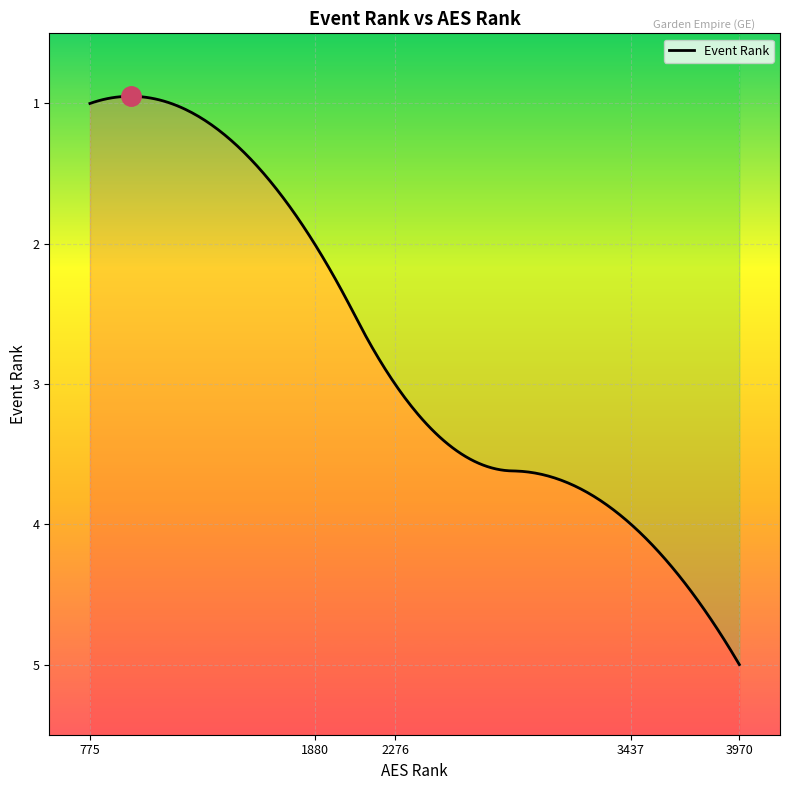

Which label corresponds to the smallest value in the chart?

775